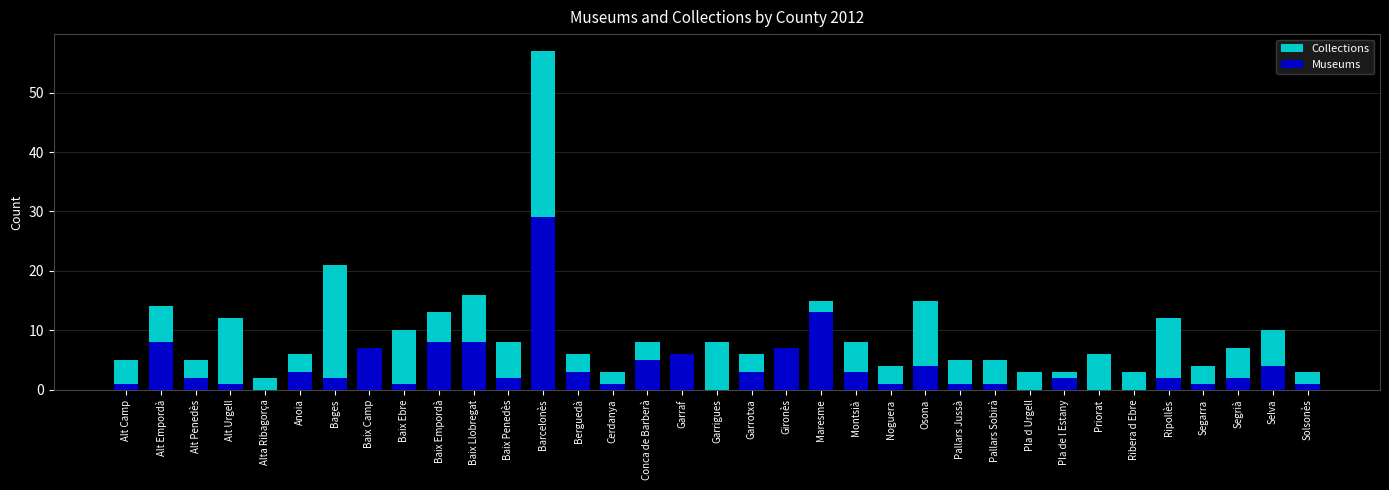

What is the difference between the second highest and second lowest values in the Collections series?

18